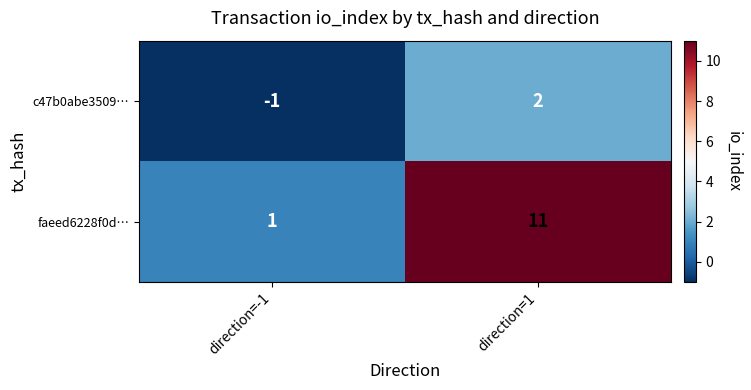

True or false: c47b0abe3509… has a value of -1 at direction=-1.

True